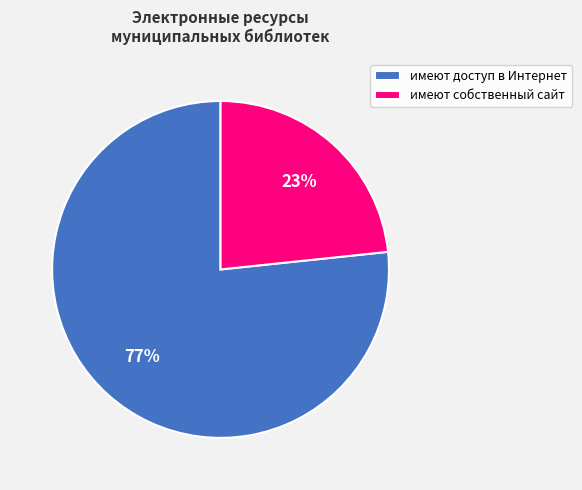

Is there a majority slice in this chart?

Yes